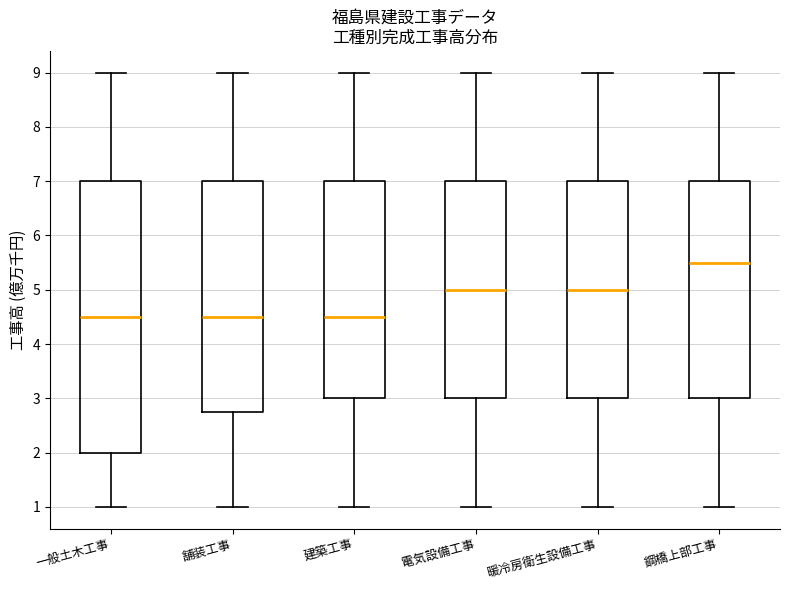

Which box has the highest median line?

鋼橋上部工事